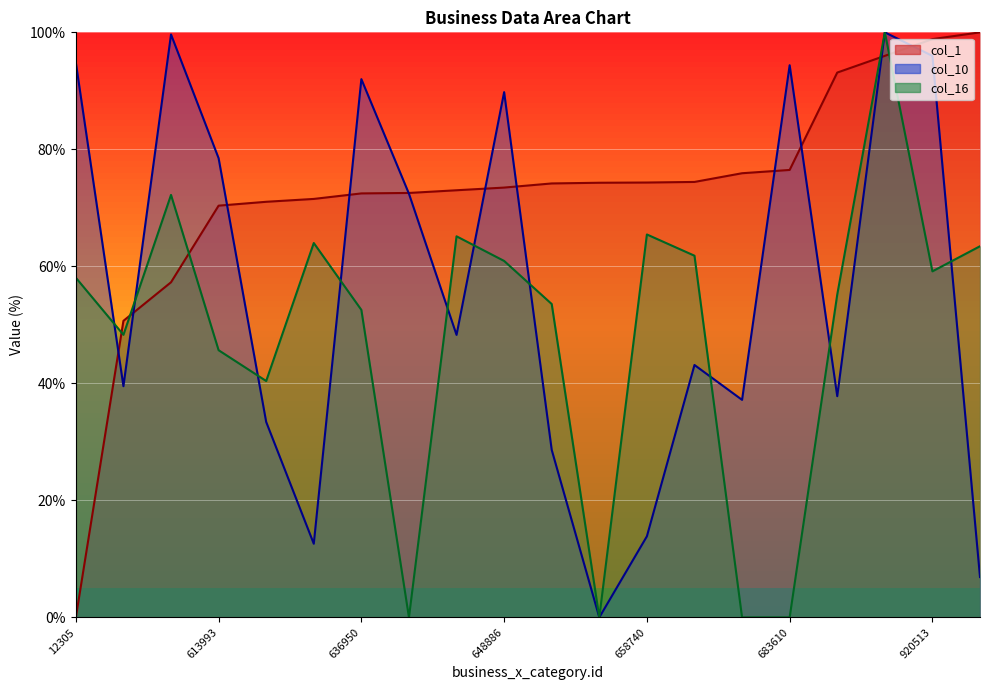

How many intersections are there between col_16 and col_10?

10